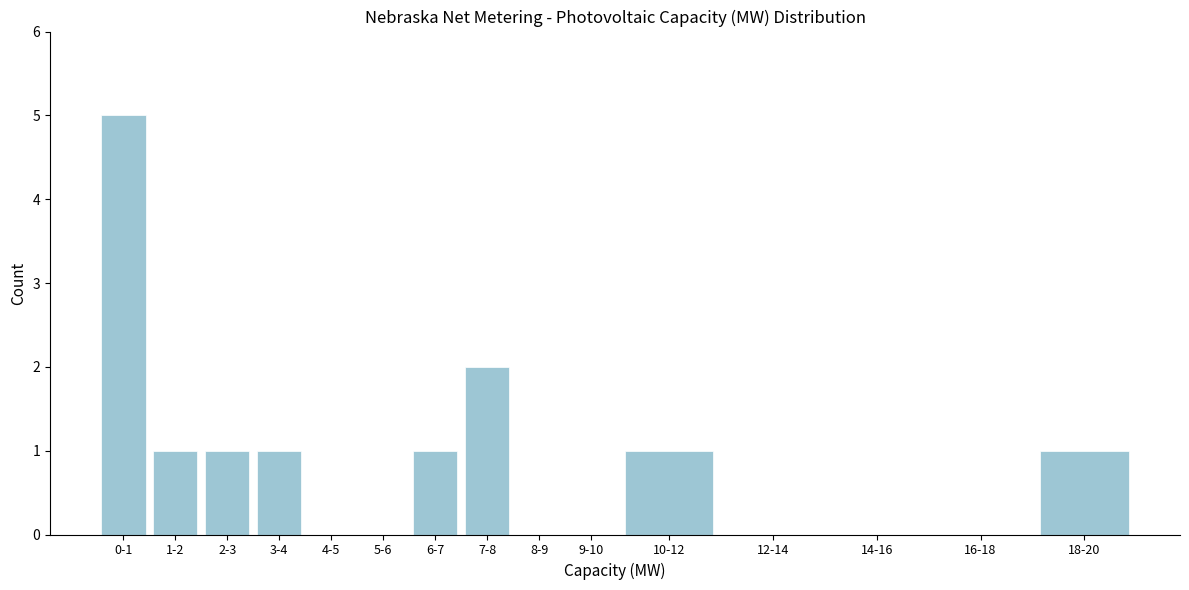

Reading right to left, list all the values displayed in this chart.

18-20=1	16-18=0	14-16=0	12-14=0	10-12=1	9-10=0	8-9=0	7-8=2	6-7=1	5-6=0	4-5=0	3-4=1	2-3=1	1-2=1	0-1=5